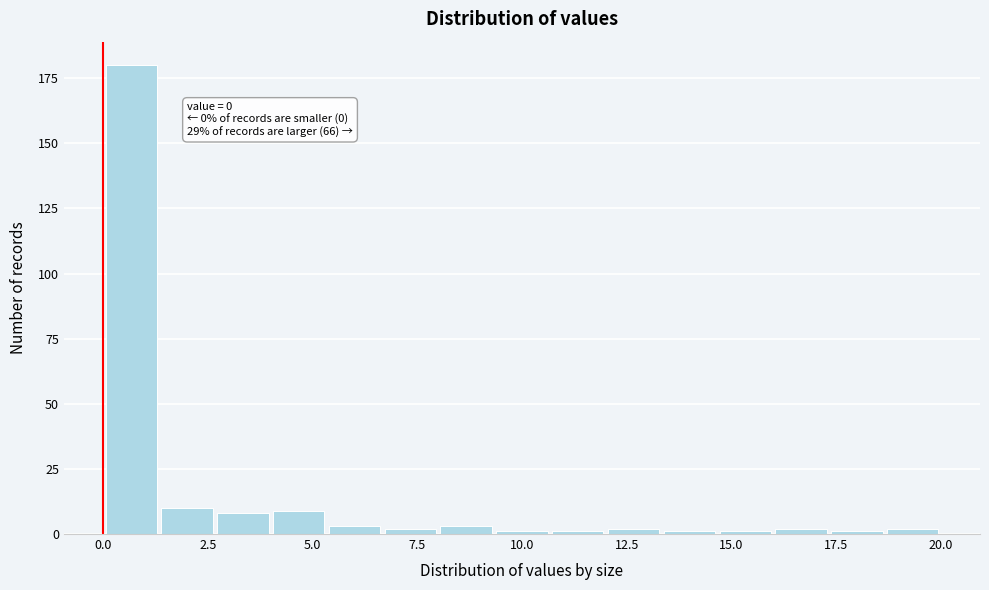

Around what value on the x-axis is the tallest bar? Give the approximate position of its centre, as read against the axis.

0.5